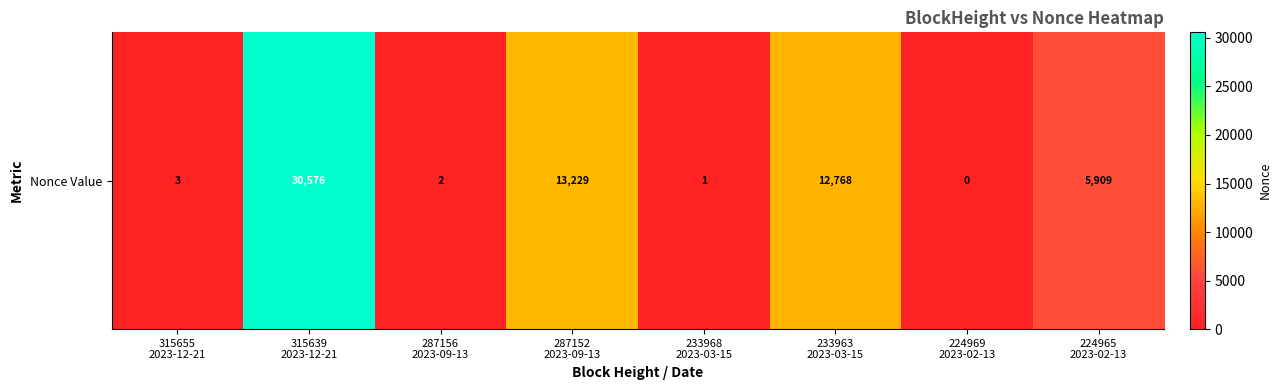

What is the greatest value displayed?

30576